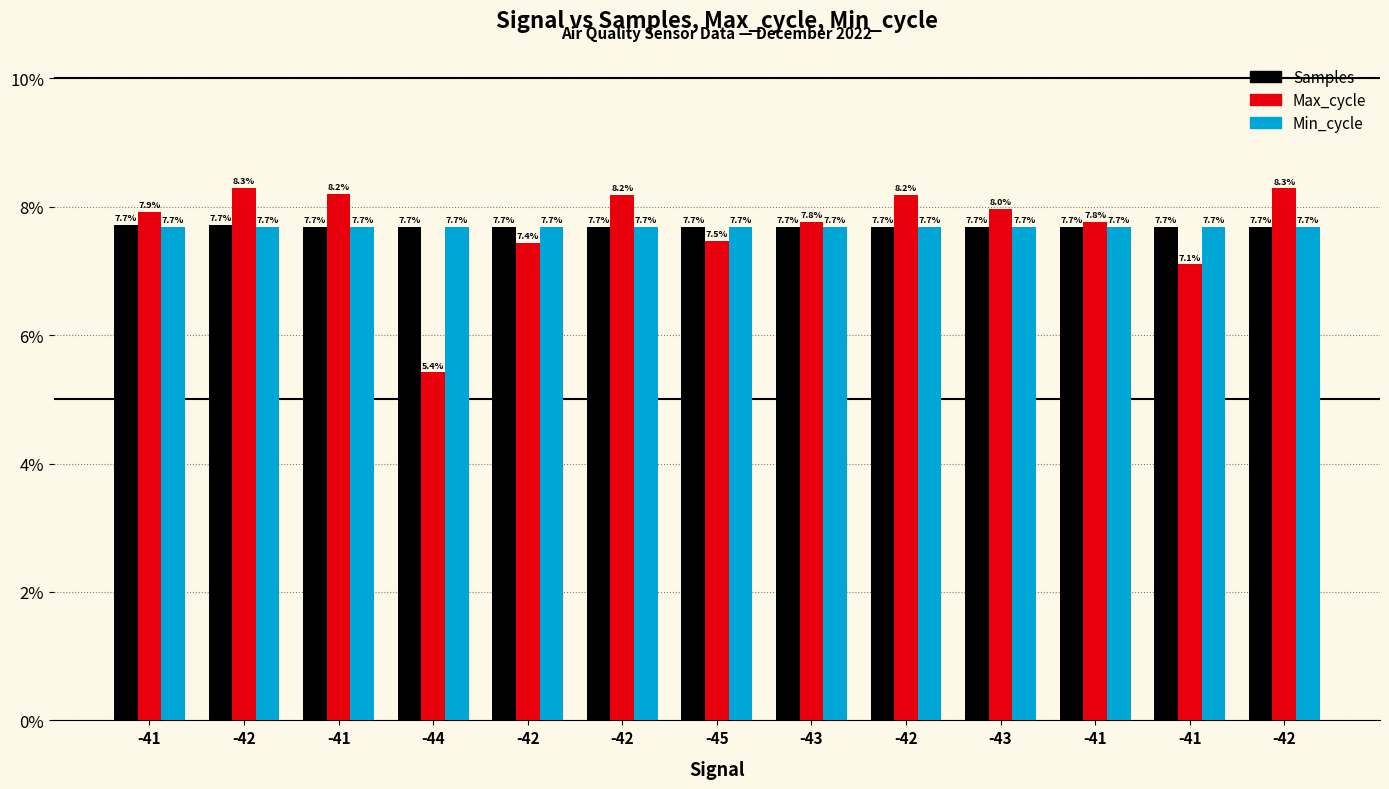

What are all the series names shown in the legend?

Samples, Max_cycle, Min_cycle